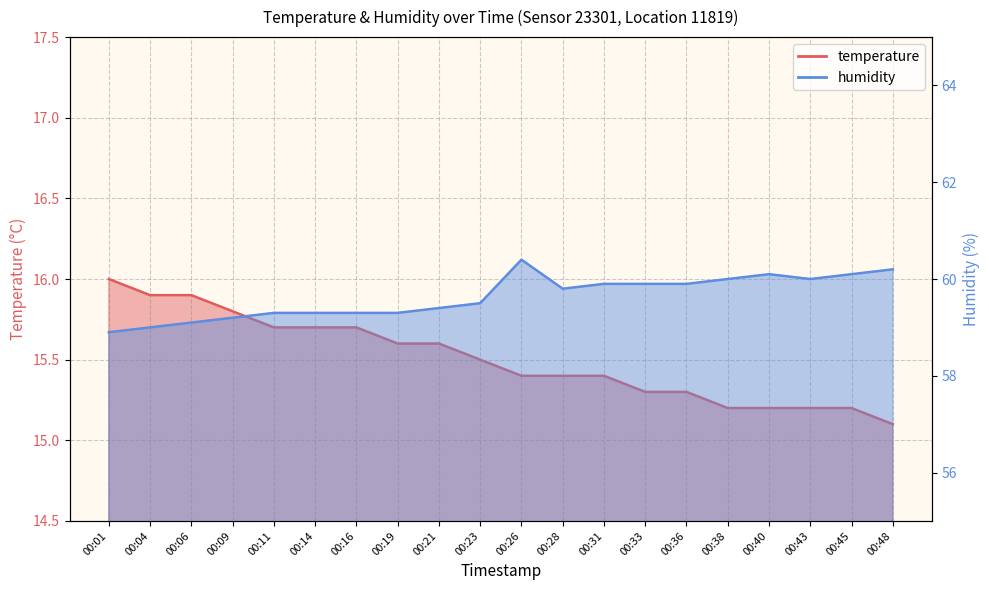

What are all the series names shown in the legend?

temperature, humidity